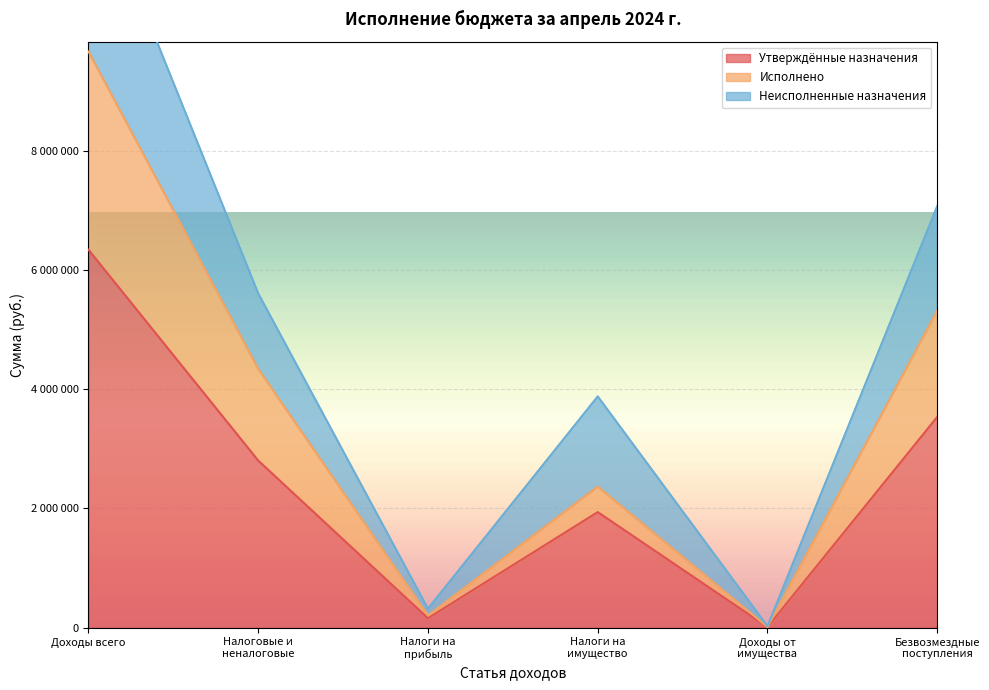

At how many categories does at least one series exceed 519363?

4